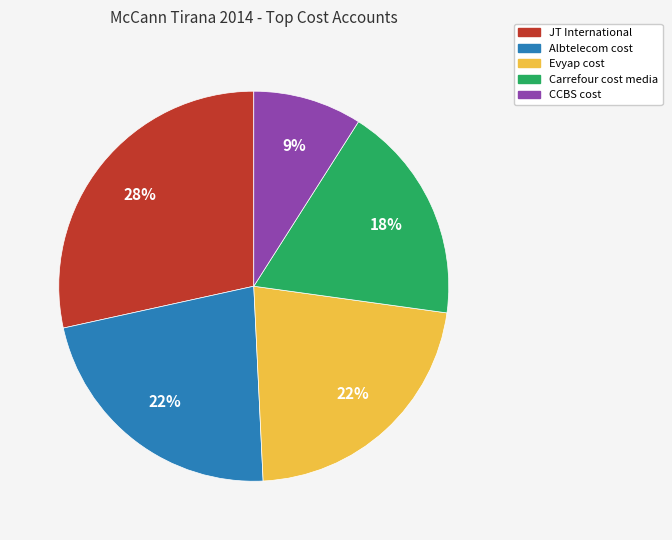

Is it true that CCBS cost is 9% of the pie?

True